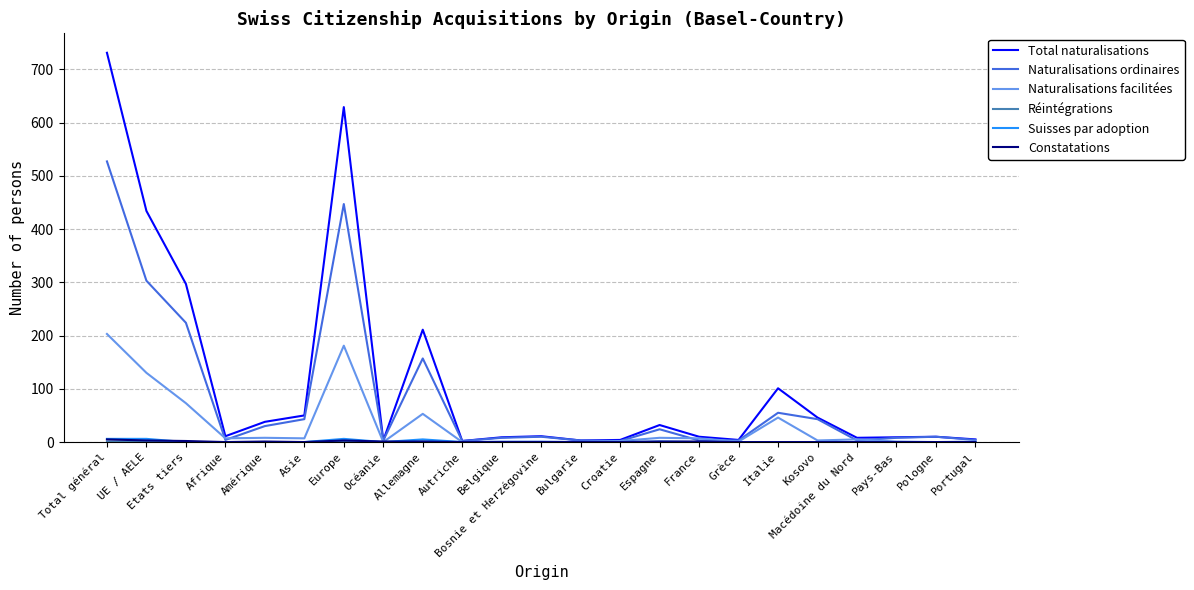

Which series has the widest spread of values?

Total naturalisations